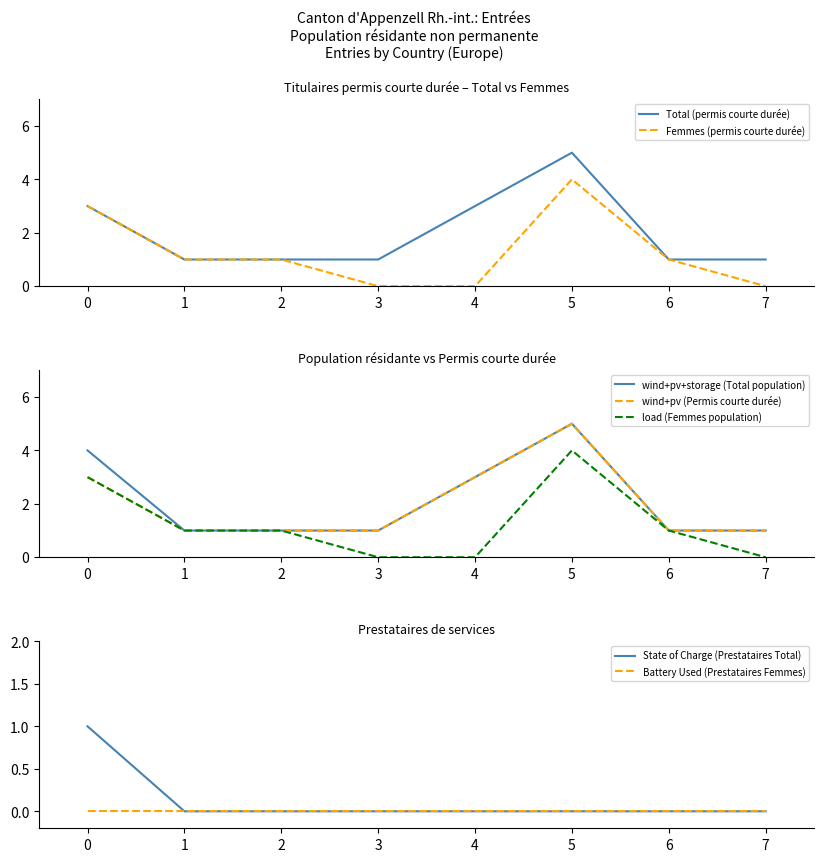

Is it true that Femmes (permis courte durée) equals 2 at 7?

False